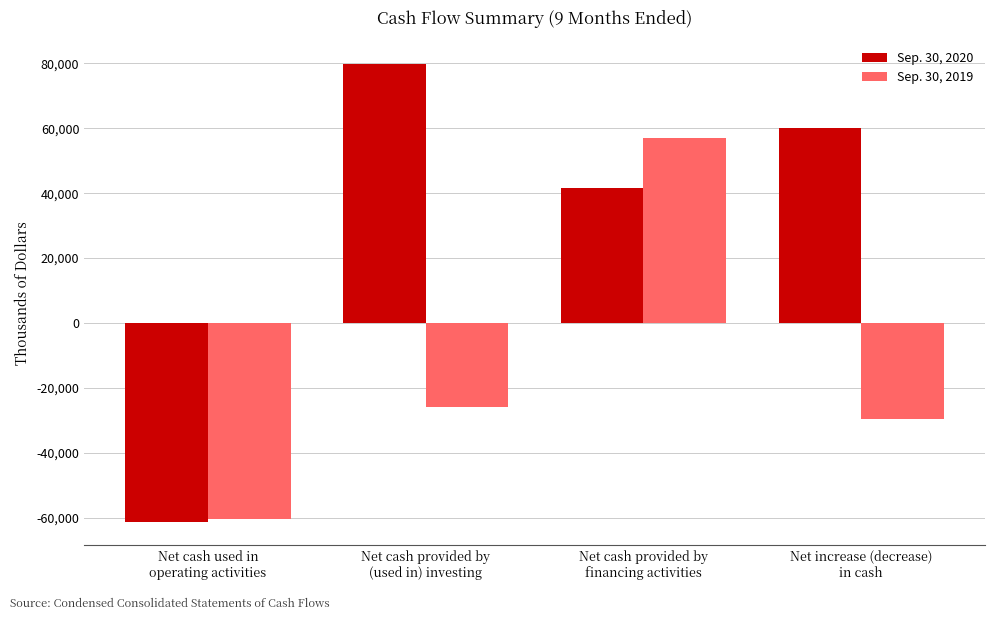

Reading right to left, list all the values displayed in this chart.

Sep. 30, 2020: Net increase (decrease)
in cash=60145	Net cash provided by
financing activities=41561	Net cash provided by
(used in) investing=79895	Net cash used in
operating activities=-61311
Sep. 30, 2019: Net increase (decrease)
in cash=-29397	Net cash provided by
financing activities=56891	Net cash provided by
(used in) investing=-25938	Net cash used in
operating activities=-60350